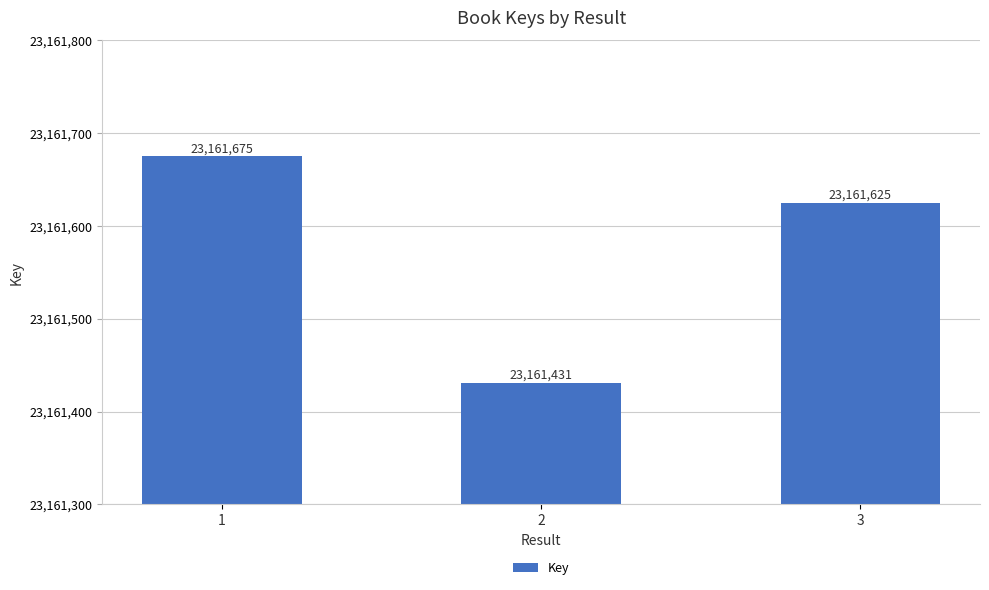

What is the greatest value displayed?

23161675